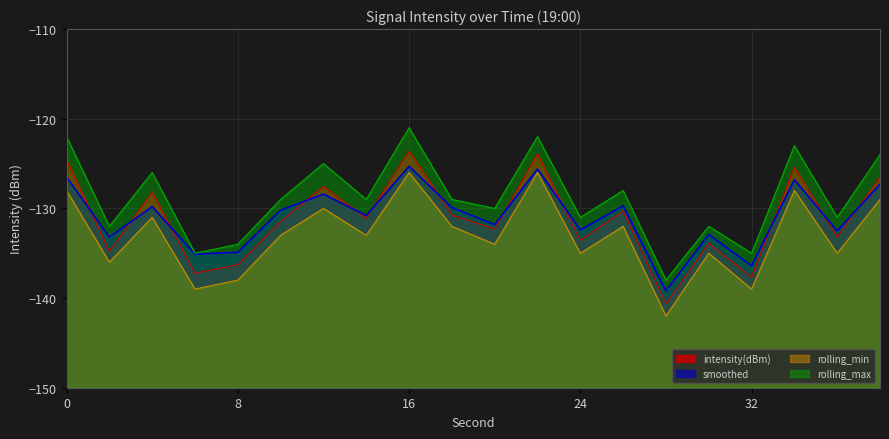

How many interior local valleys does the rolling_min series have?

8